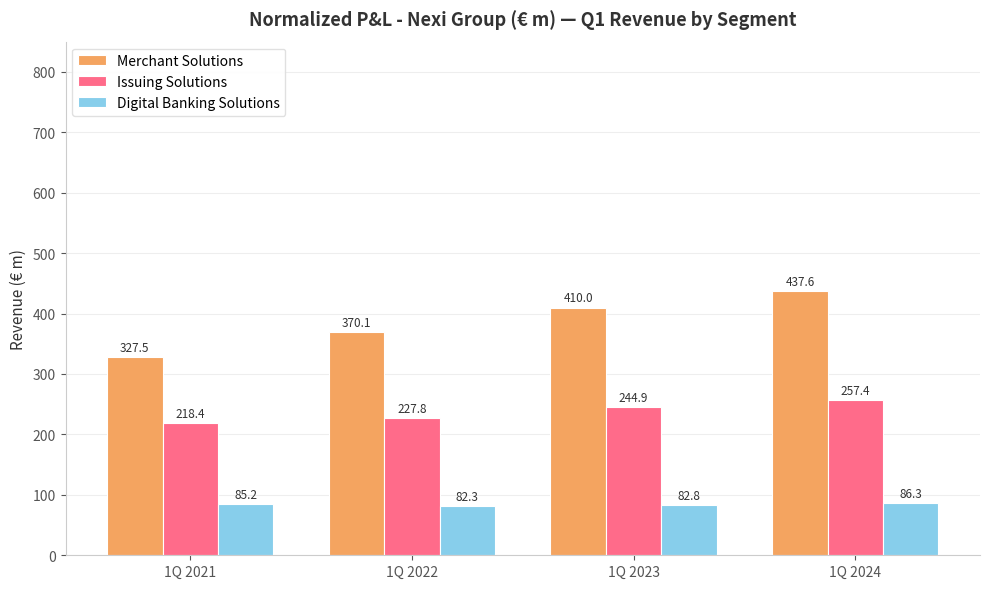

Where does the Merchant Solutions series first go above 409?

1Q 2023